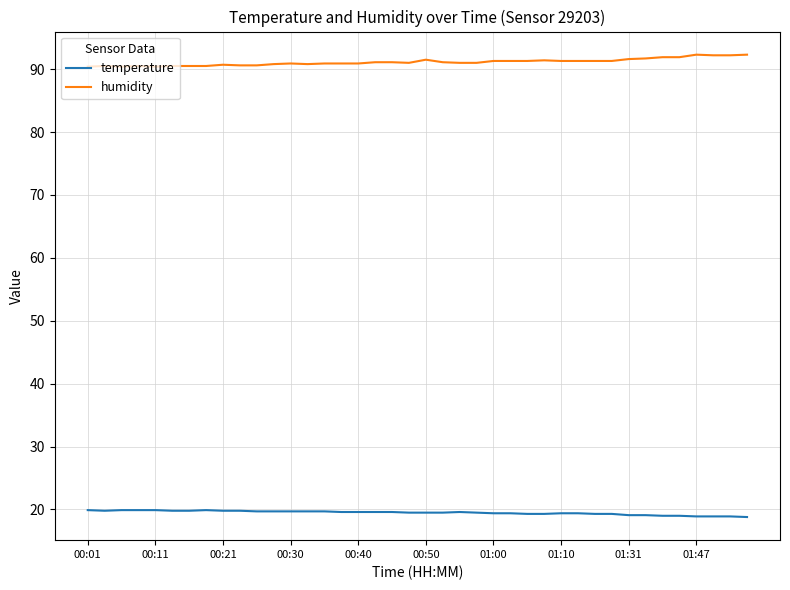

Rank the series by their average value, from highest to lowest.

humidity, temperature